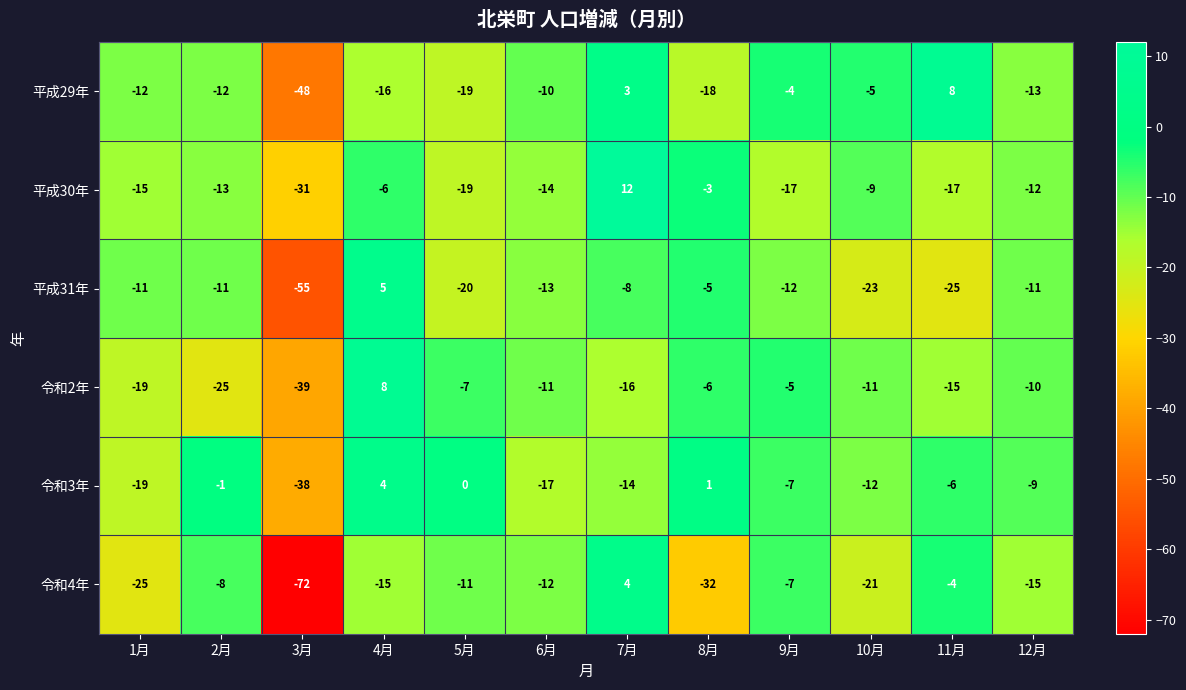

The value of 平成31年 at 1月 is -6. True or false?

False